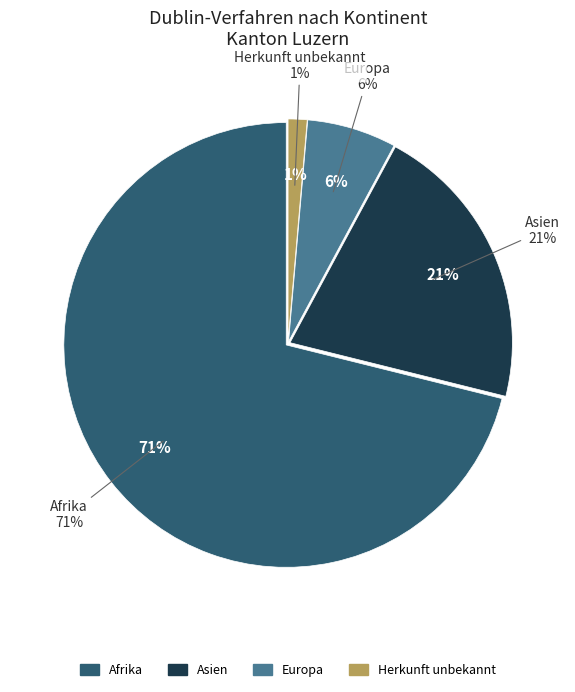

The Herkunft unbekannt slice represents 1% of the pie. True or false?

True